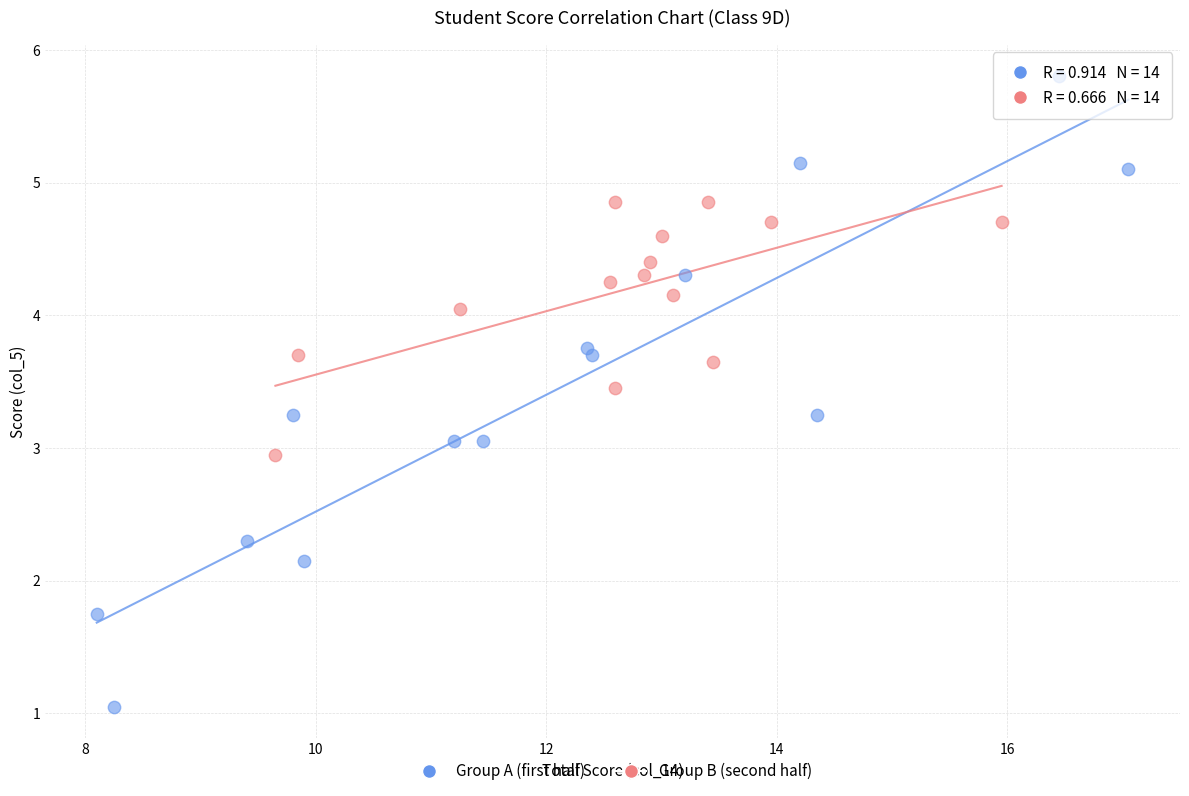

Which series reaches the maximum Y coordinate?

Group A (first half)